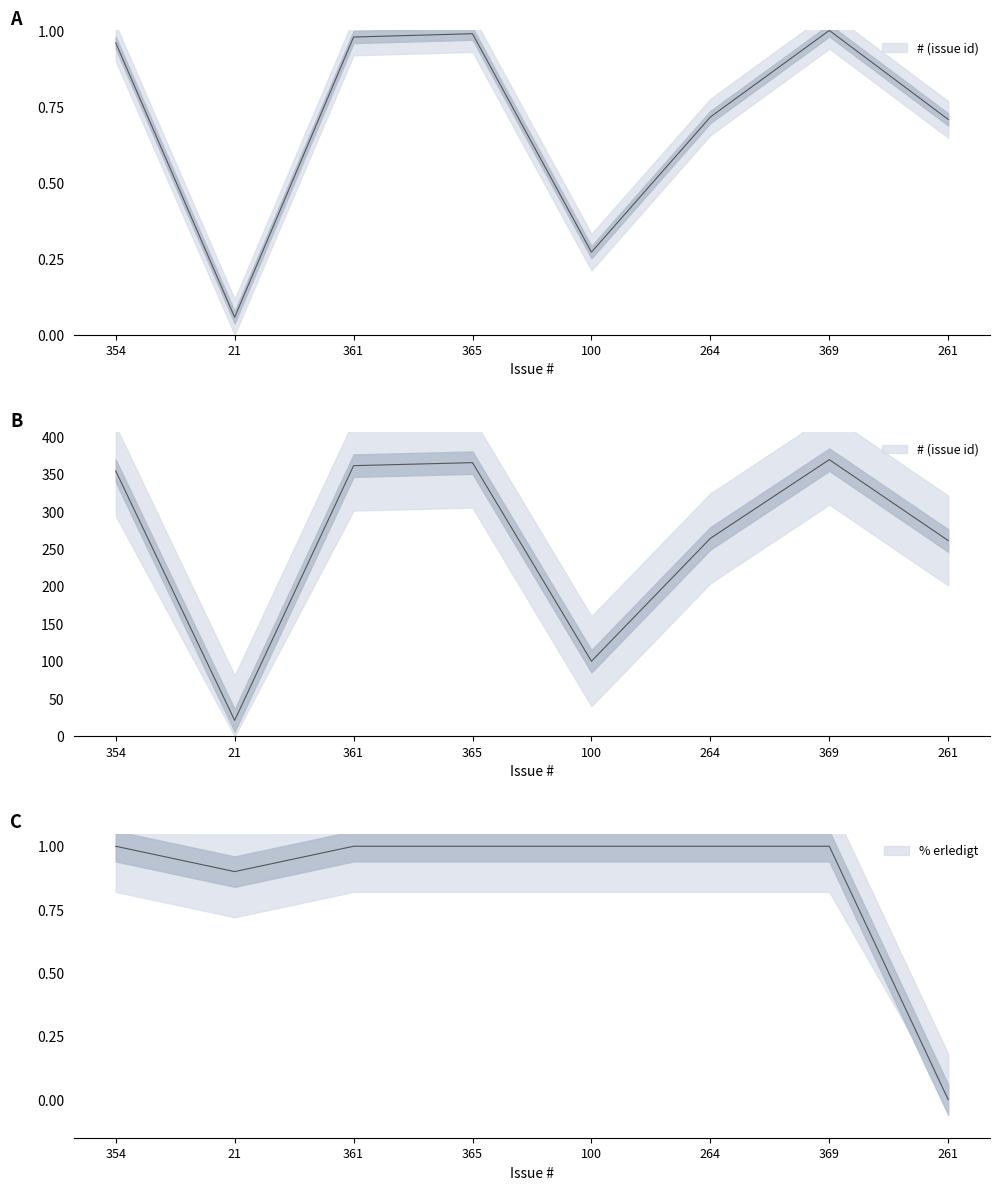

Reading left to right, extract all data points from this chart.

# (issue id): 1.0	0.1	1.0	1.0	0.3	0.7	1.0	0.7
% erledigt: 1.0	0.9	1.0	1.0	1.0	1.0	1.0	0.0